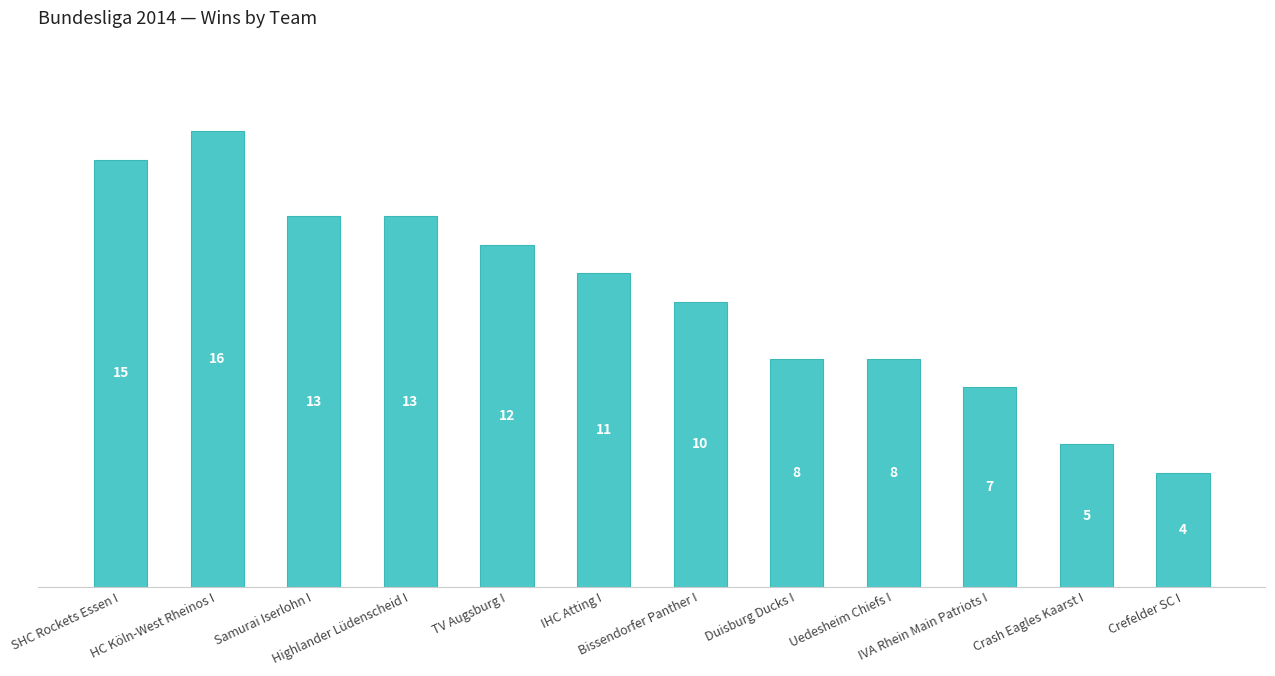

What is the change in value from IHC Atting I to Duisburg Ducks I?

-3